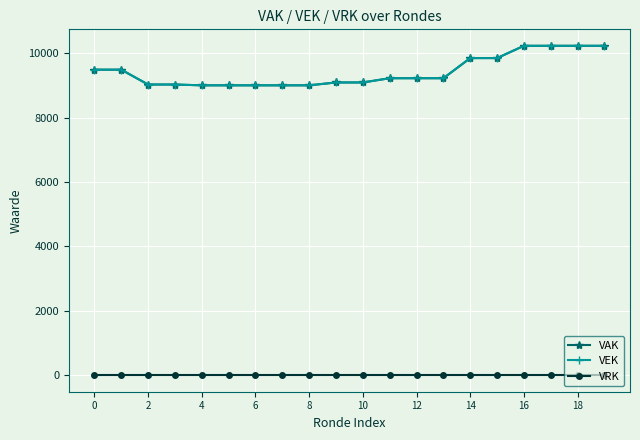

Reading right to left, list all the values displayed in this chart.

VAK: 10227	10227	10227	10227	9846	9846	9221	9221	9221	9089	9089	9000	9000	9000	9000	9000	9025	9025	9486	9486
VEK: 10227	10227	10227	10227	9846	9846	9221	9221	9221	9089	9089	9000	9000	9000	9000	9000	9025	9025	9486	9486
VRK: 0	0	0	0	0	0	0	0	0	0	0	0	0	0	0	0	0	0	0	0